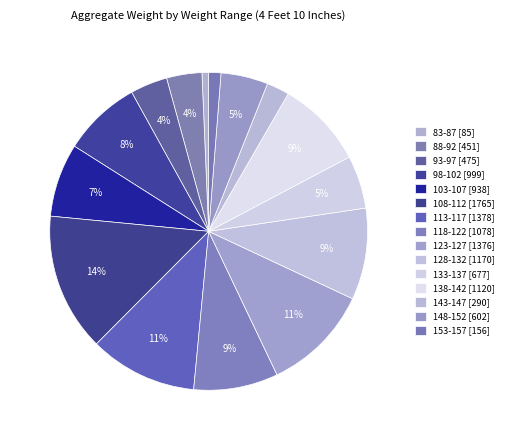

How many segments does this pie chart have?

15